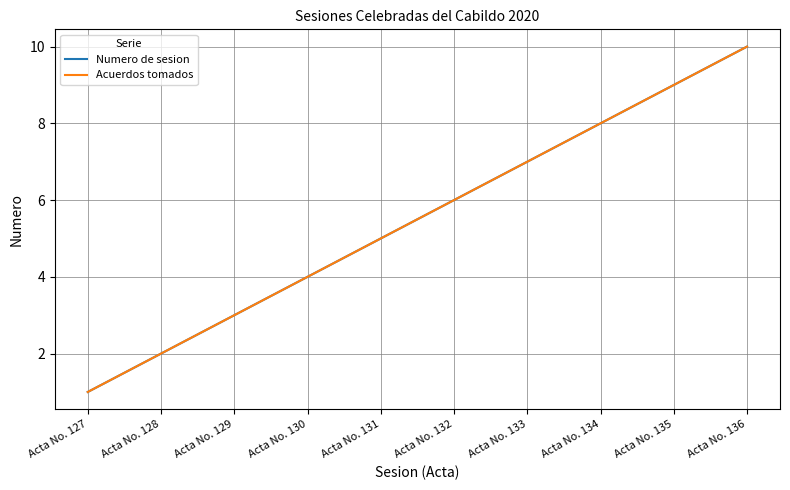

How many data points in Acuerdos tomados are less than 6?

5